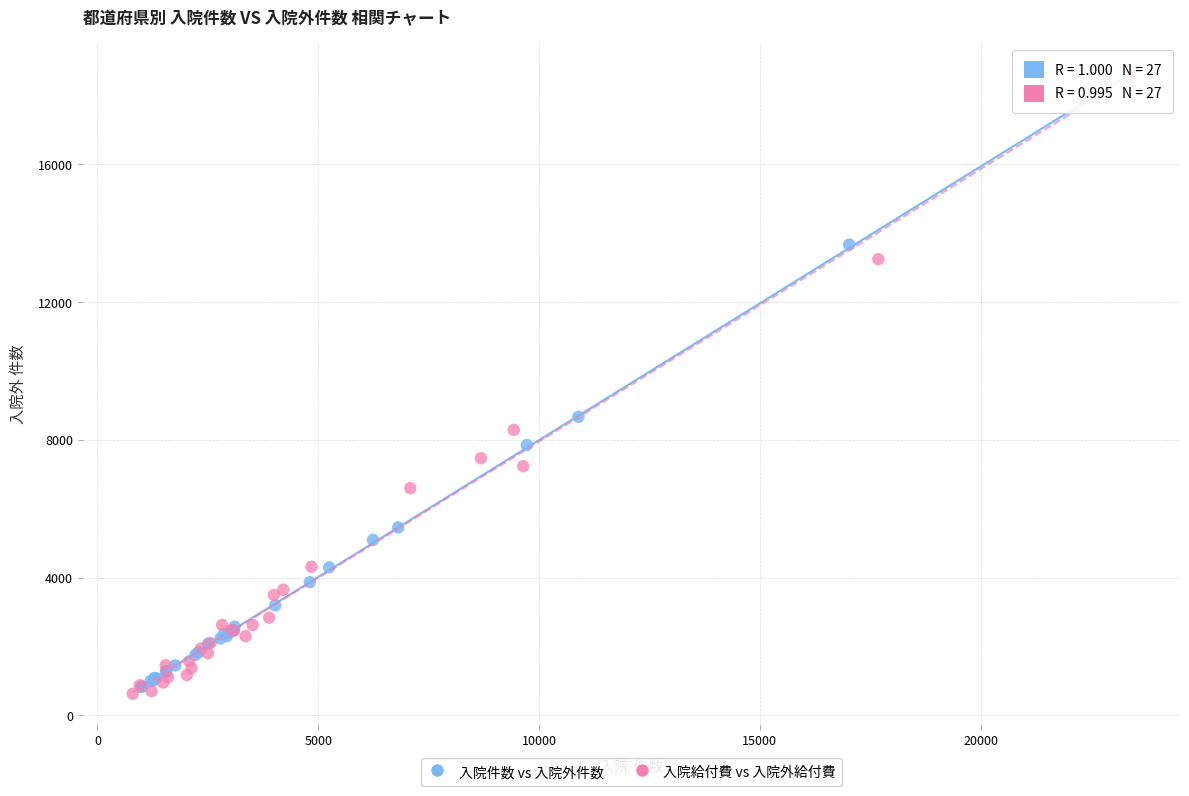

What are all the series names shown in the legend?

入院件数 vs 入院外件数, 入院給付費 vs 入院外給付費